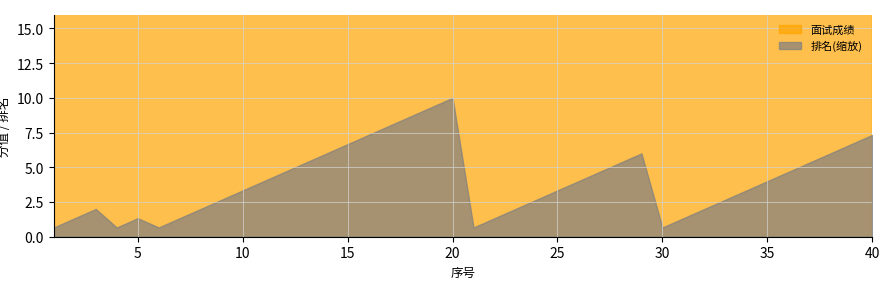

How many data points in 面试成绩 are above 80?

20